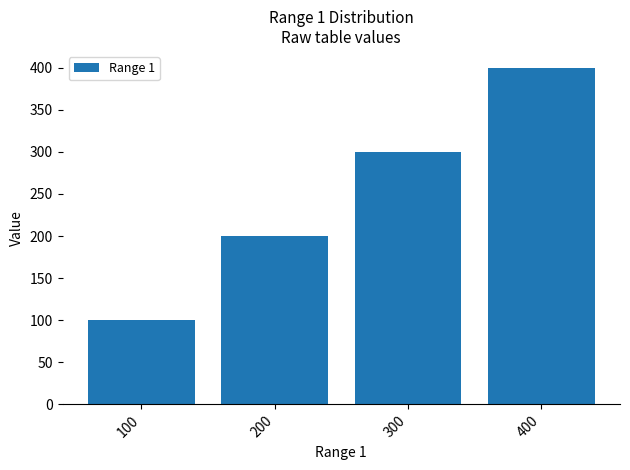

What is the average value?

250